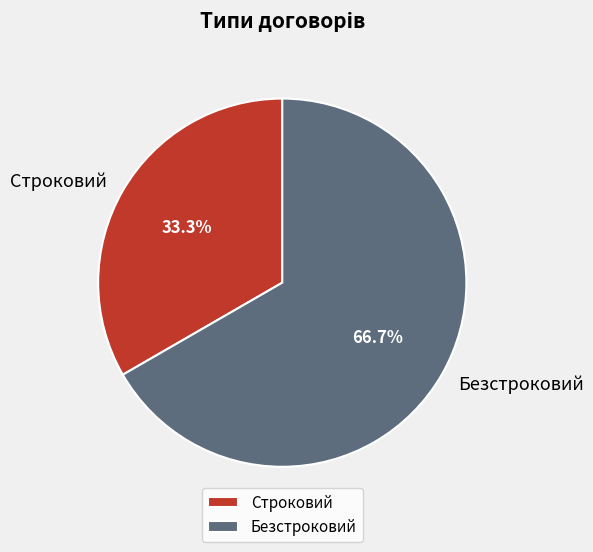

Rank the categories by value from lowest to highest.

Строковий, Безстроковий